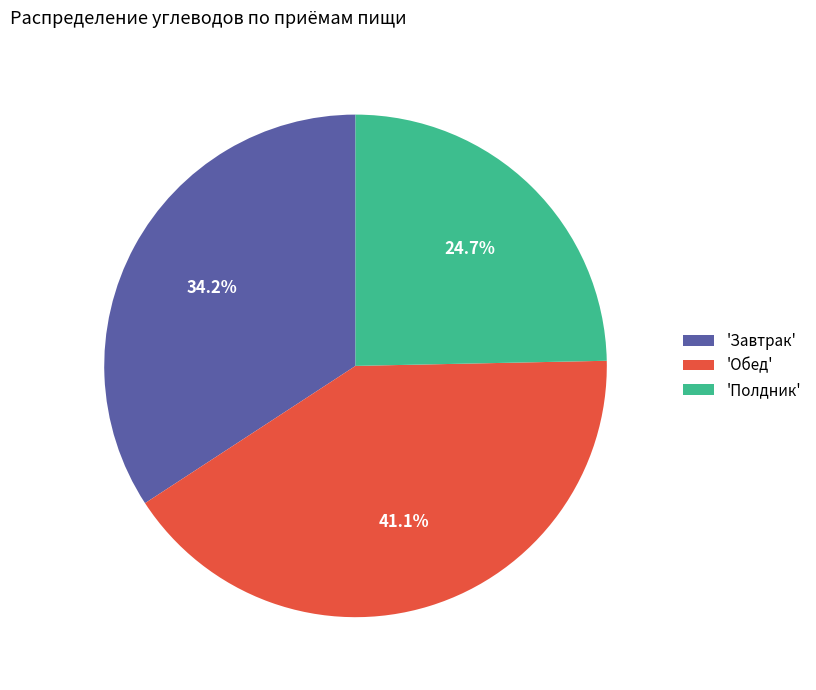

Is there any slice that represents more than half of the pie?

No